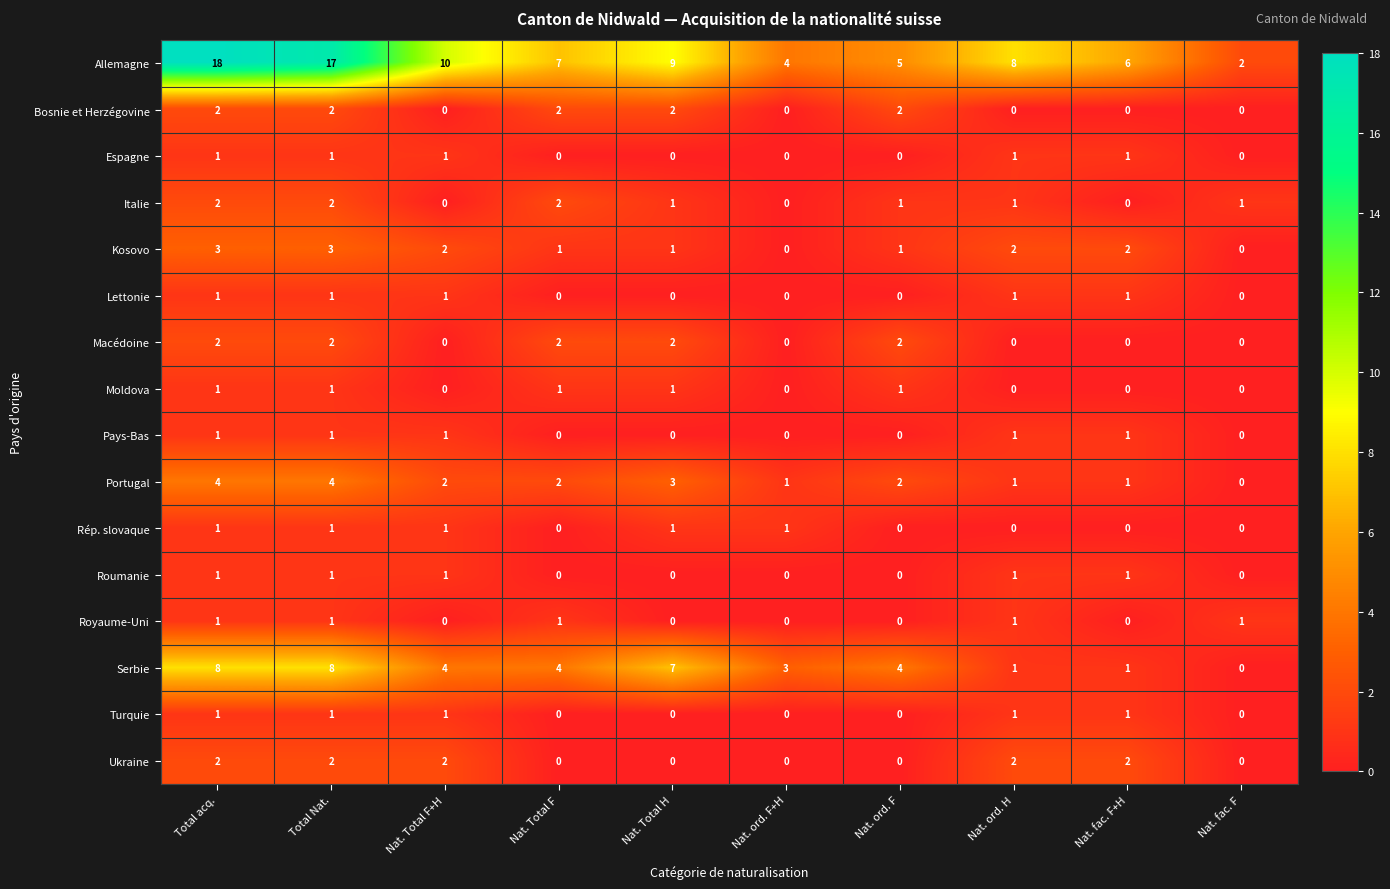

Which series has the largest range (max minus min)?

Allemagne